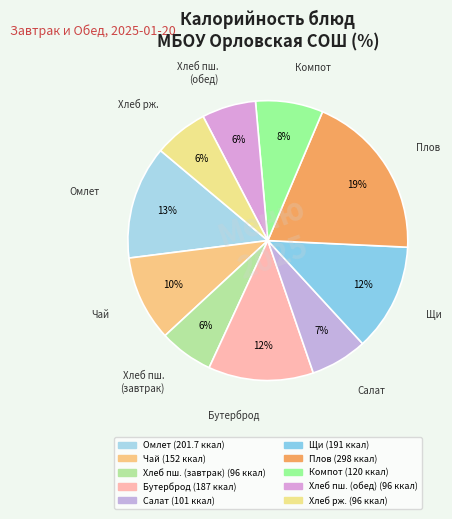

Count the number of slices in the pie.

10